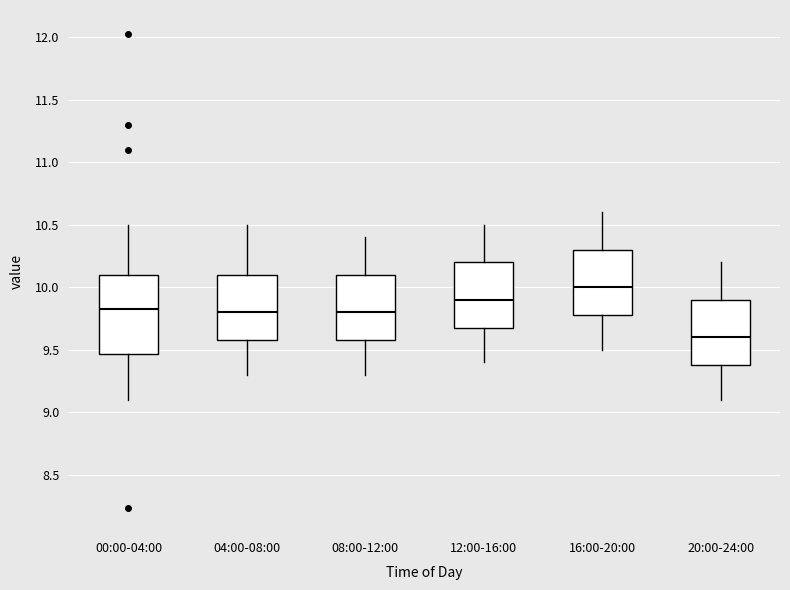

Which box is the tallest, from its lower edge to its upper edge?

00:00-04:00